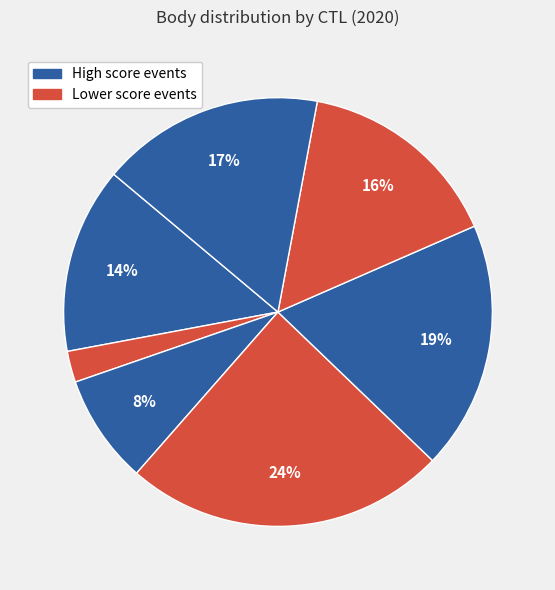

Count the number of slices in the pie.

7